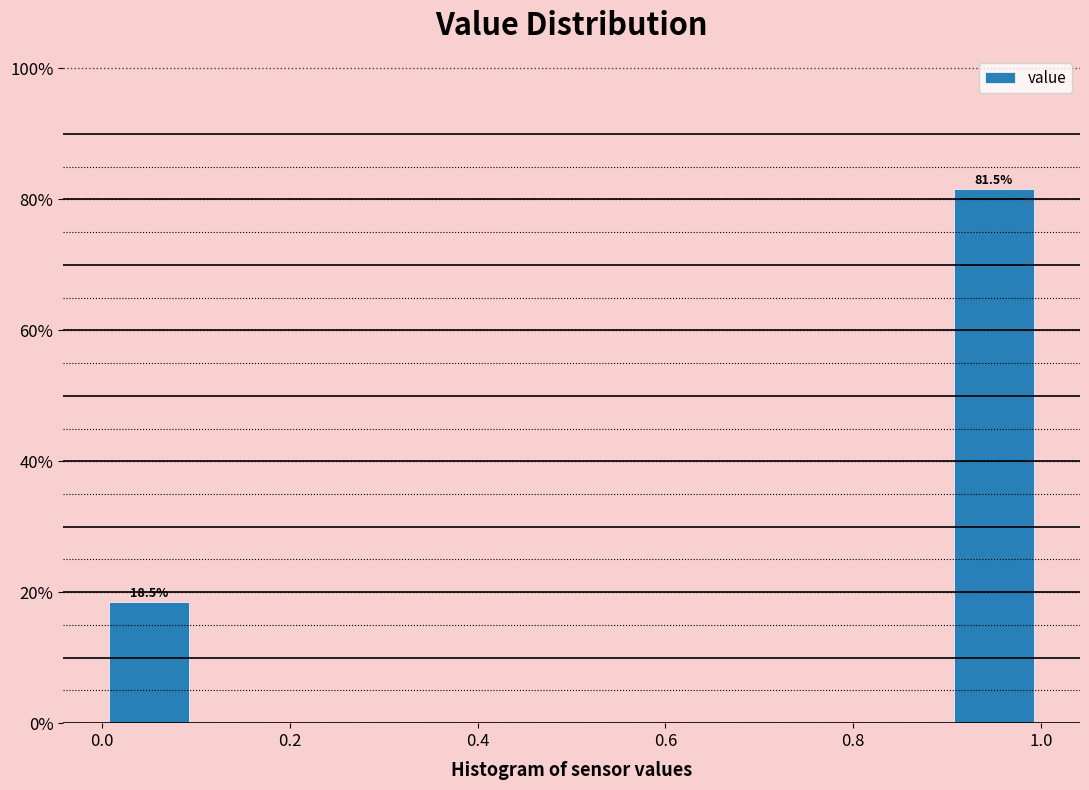

Which range on the x-axis has the tallest bar?

0.9 to 1.0